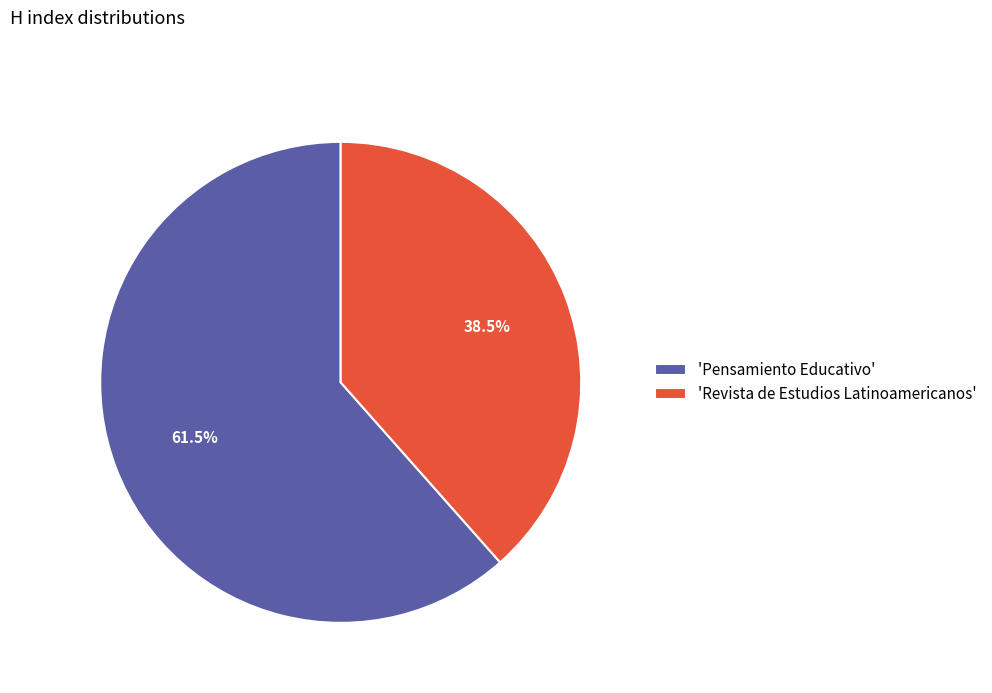

What is the ratio of the value at 'Revista de Estudios Latinoamericanos' to the value at 'Pensamiento Educativo'?

0.6